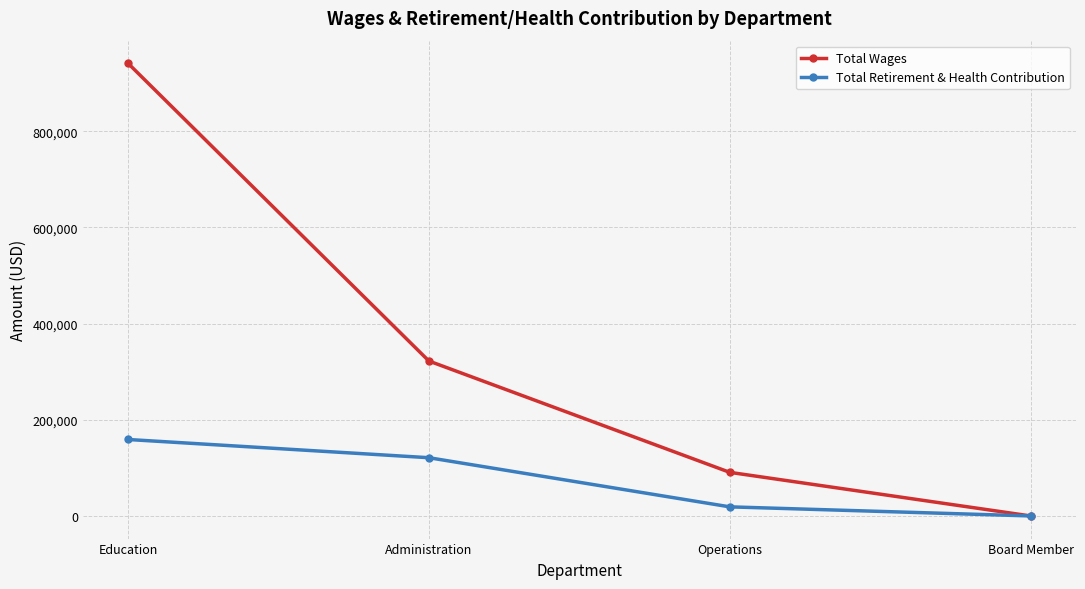

What is the label of the 1st point from the right?

Board Member